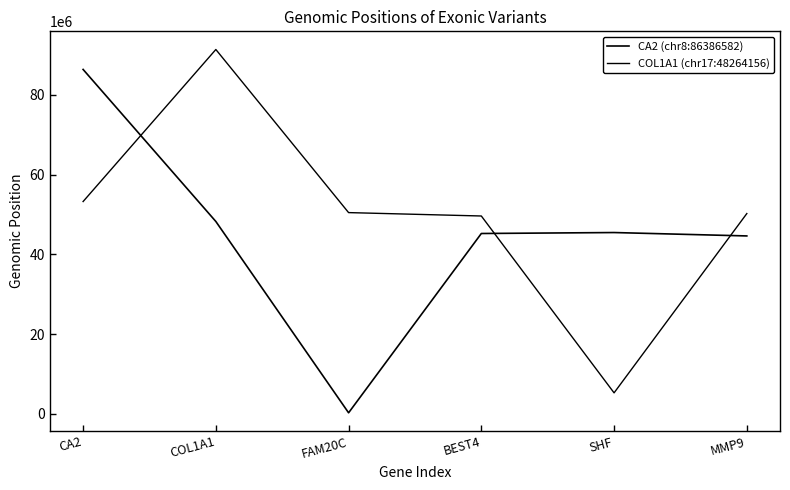

Which category has the lowest value in the COL1A1 (chr17:48264156) series?

SHF